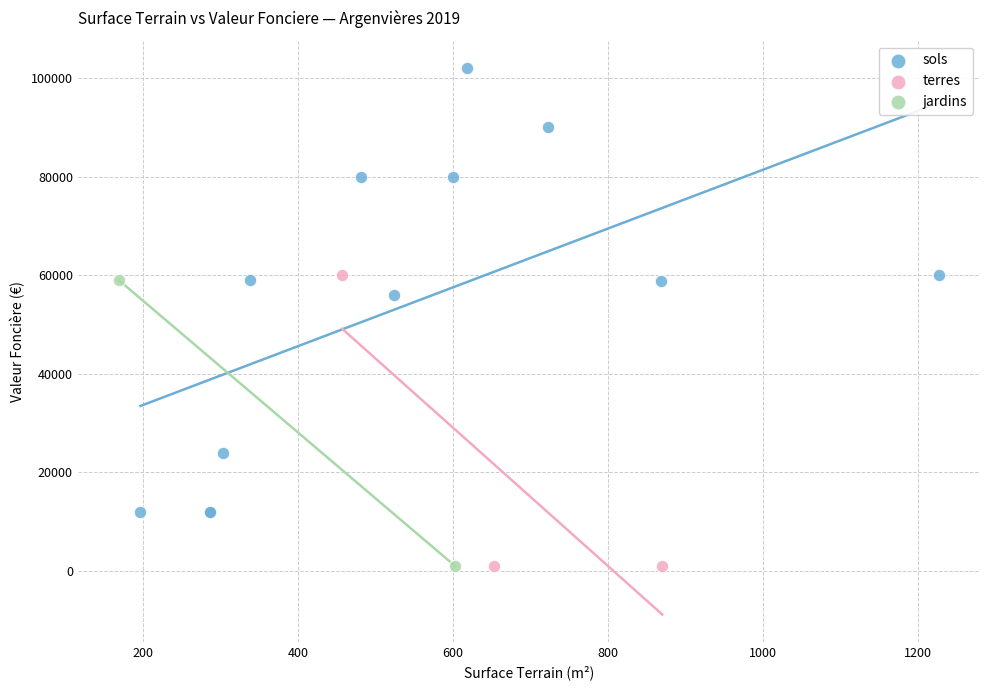

What are all the series names shown in the legend?

sols, terres, jardins